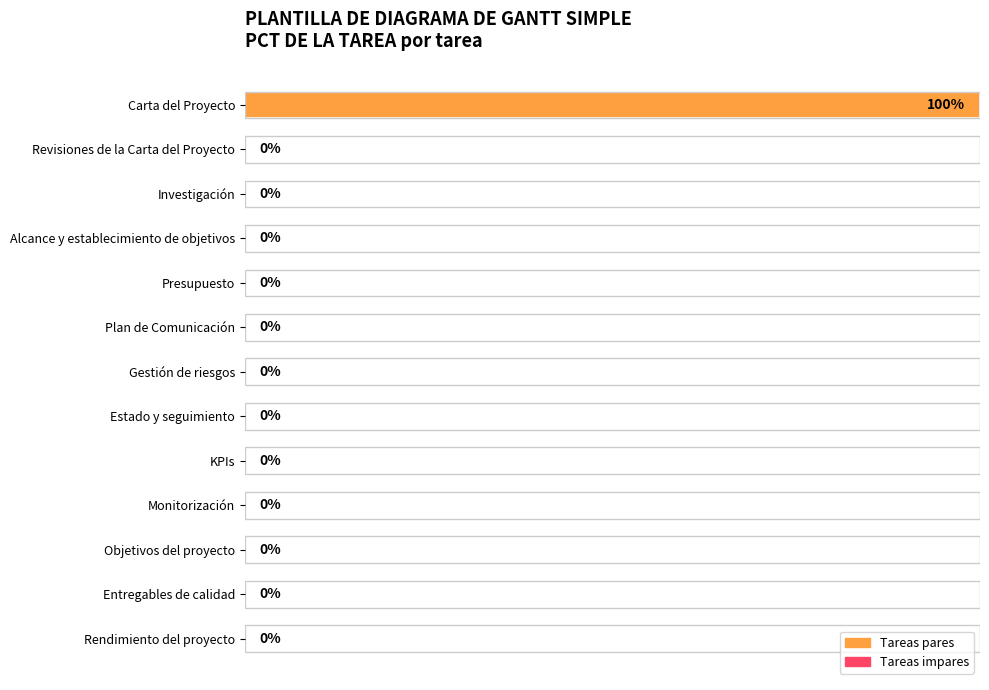

How many bars are there in total?

13